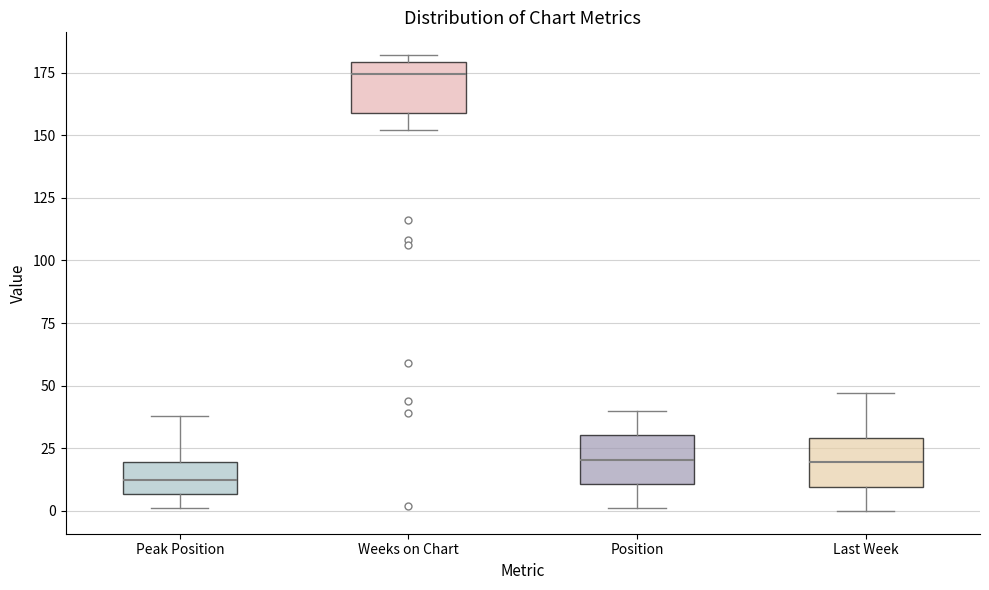

Where is the lower edge of the box for Last Week on the y-axis? The values are not printed on the chart, so give them approximately, as read against the axis.

10